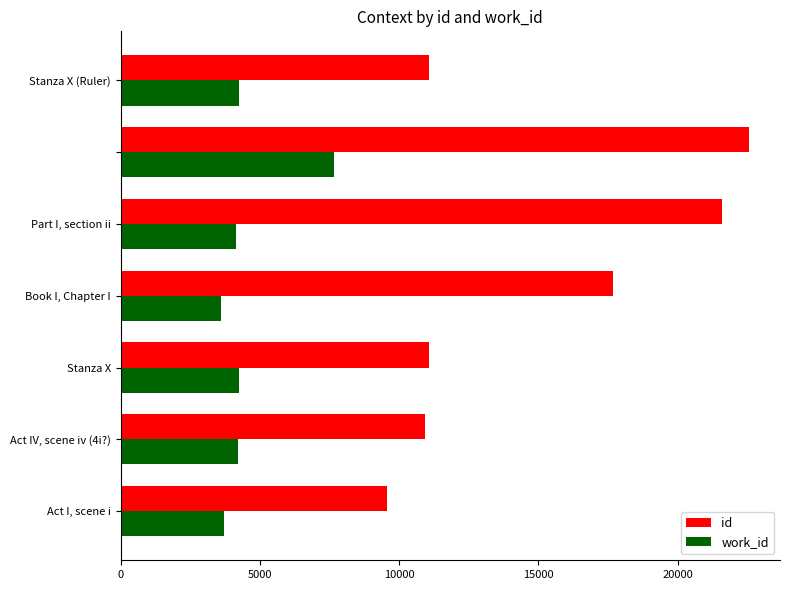

What is the sum of all work_id values?

31812